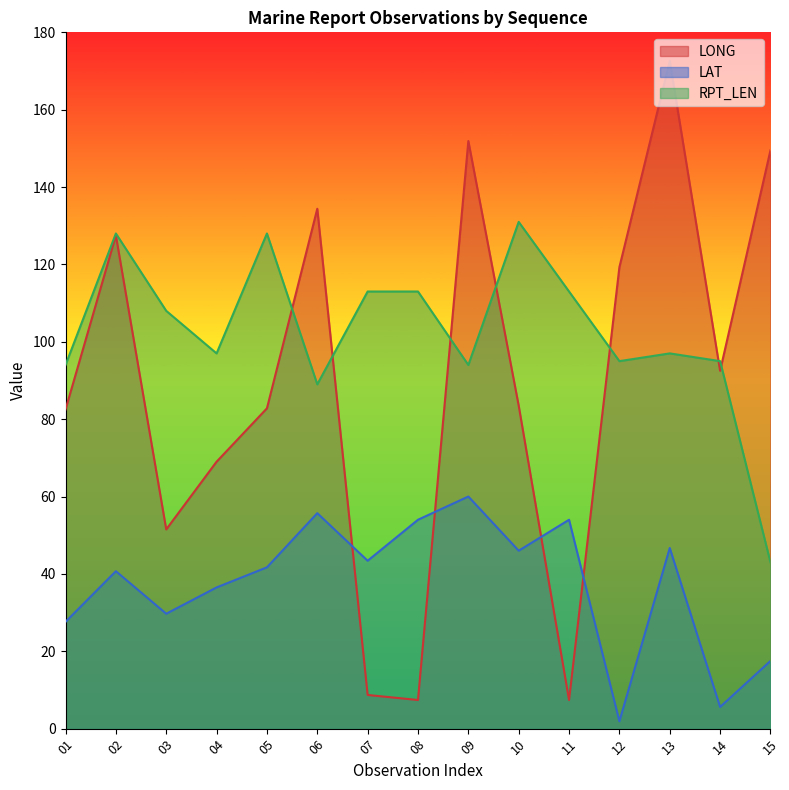

At which category is the sum across all series the highest?

13